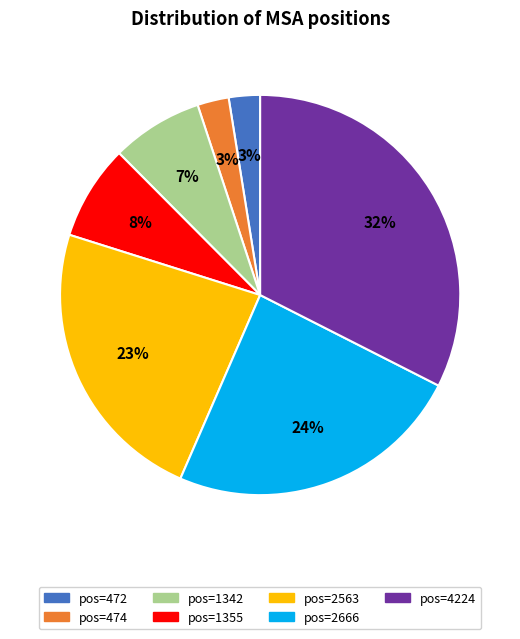

Does any single category account for the majority?

No